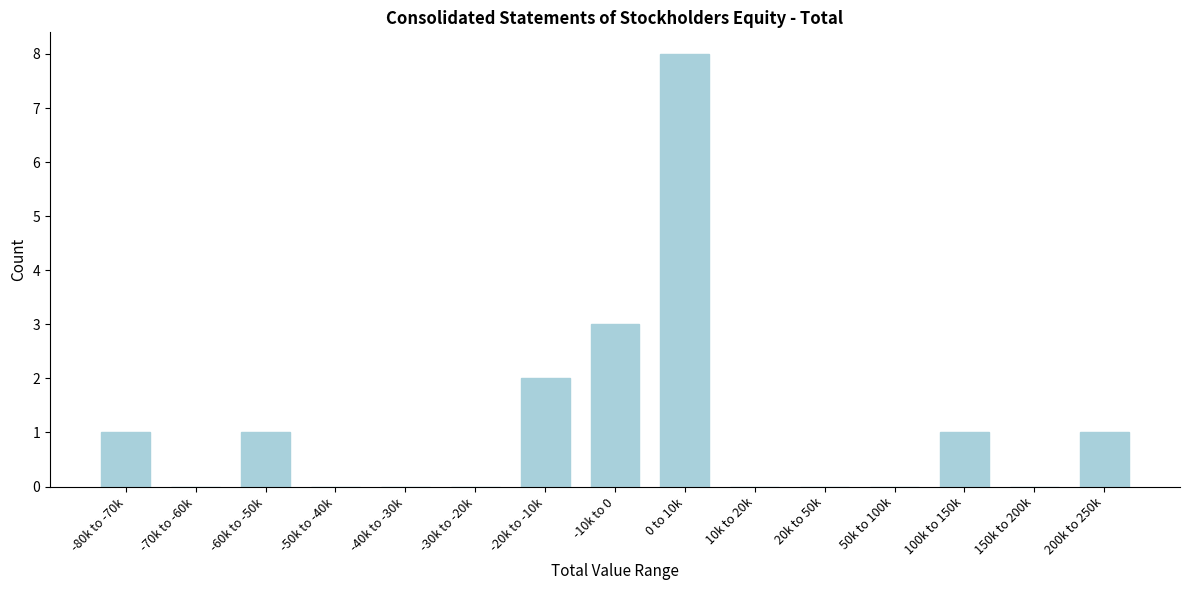

Reading left to right, what are all the values shown in this chart?

-80k to -70k=1	-70k to -60k=0	-60k to -50k=1	-50k to -40k=0	-40k to -30k=0	-30k to -20k=0	-20k to -10k=2	-10k to 0=3	0 to 10k=8	10k to 20k=0	20k to 50k=0	50k to 100k=0	100k to 150k=1	150k to 200k=0	200k to 250k=1